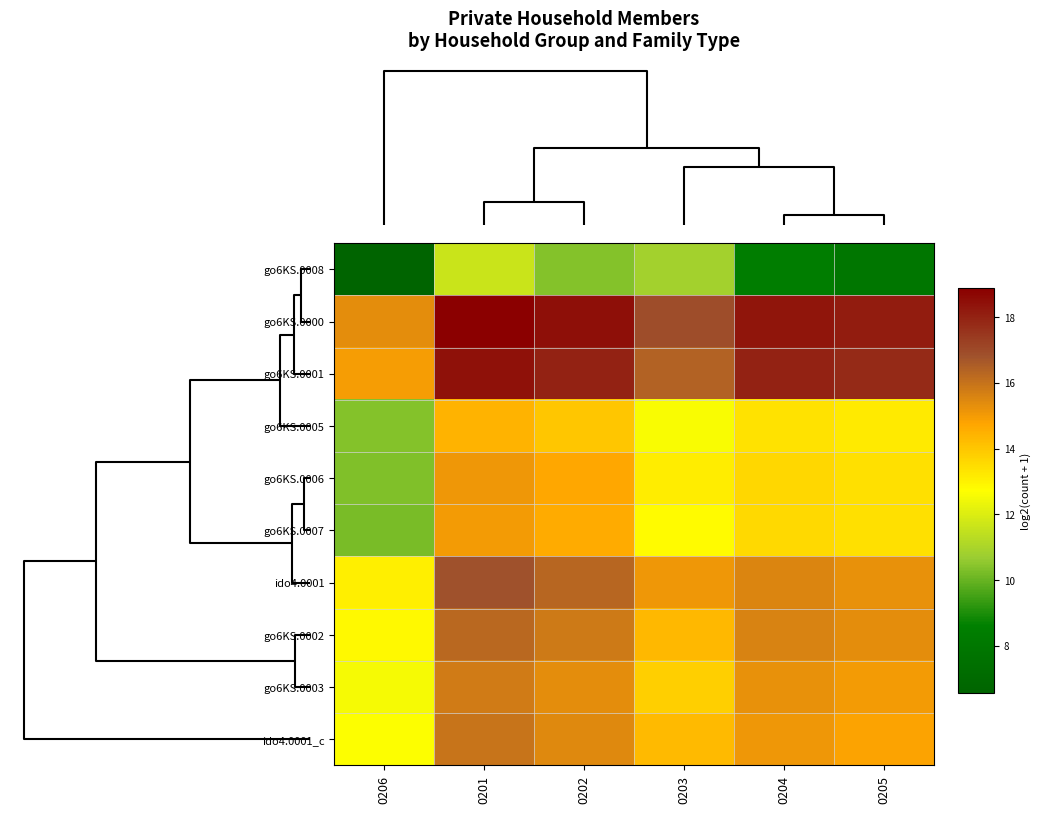

Reading right to left, list all the values displayed in this chart.

go6KS.0008: 0205=7.9	0204=8.4	0203=10.9	0202=10.4	0201=11.7	0206=6.6
go6KS.0000: 0205=18.1	0204=18.3	0203=16.9	0202=18.4	0201=18.9	0206=15.3
go6KS.0001: 0205=17.8	0204=18.0	0203=16.4	0202=18.0	0201=18.4	0206=15.0
go6KS.0005: 0205=13.2	0204=13.4	0203=12.6	0202=14.0	0201=14.4	0206=10.4
go6KS.0006: 0205=13.4	0204=13.6	0203=13.1	0202=14.7	0201=15.1	0206=10.3
go6KS.0007: 0205=13.4	0204=13.5	0203=12.8	0202=14.6	0201=15.0	0206=10.2
ido4.0001: 0205=15.2	0204=15.5	0203=15.1	0202=16.3	0201=16.8	0206=13.1
go6KS.0002: 0205=15.3	0204=15.6	0203=14.3	0202=15.8	0201=16.2	0206=12.8
go6KS.0003: 0205=15.0	0204=15.2	0203=13.8	0202=15.3	0201=15.8	0206=12.5
ido4.0001_c: 0205=14.8	0204=15.1	0203=14.3	0202=15.4	0201=16.0	0206=12.7